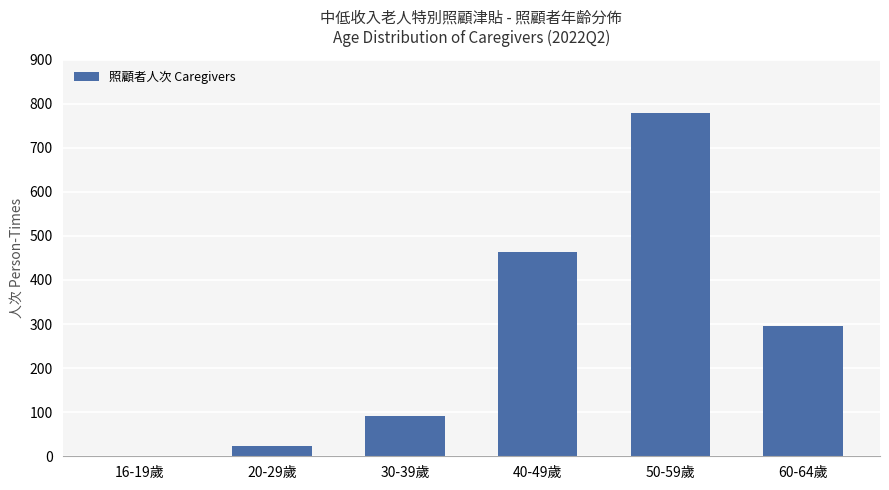

What is the difference between the values at 20-29歲 and 50-59歲?

755